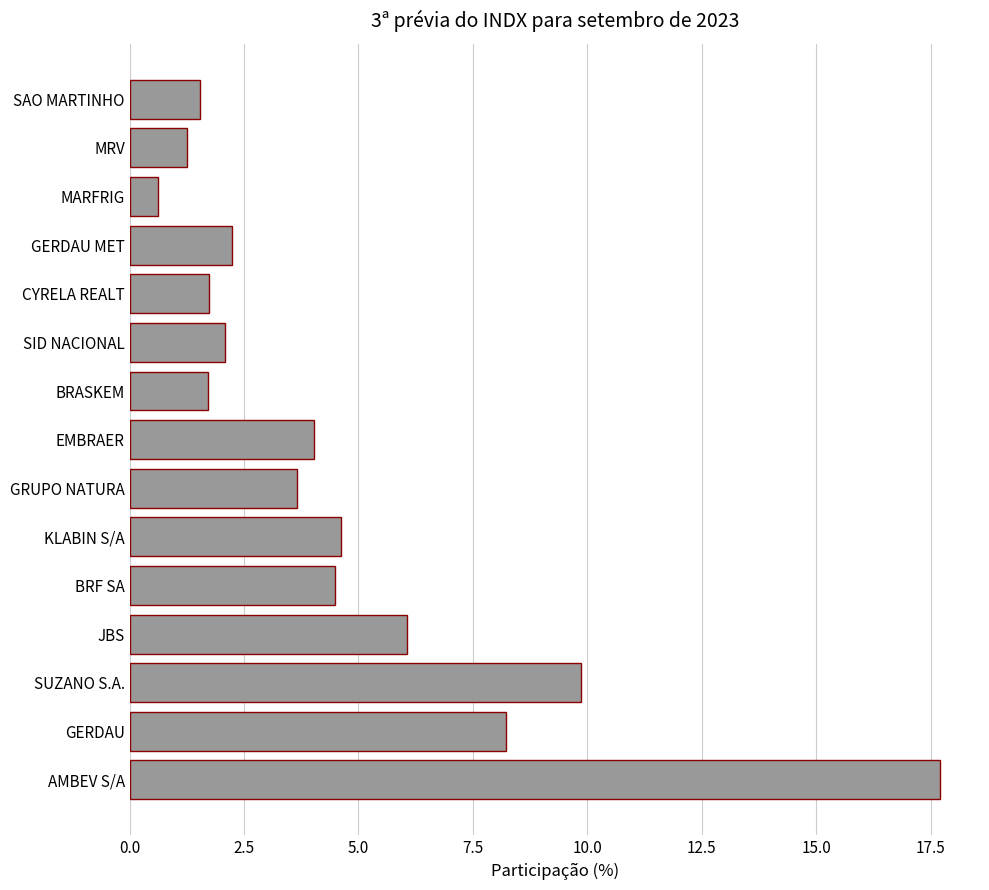

What is the minimum value shown in the chart?

0.6